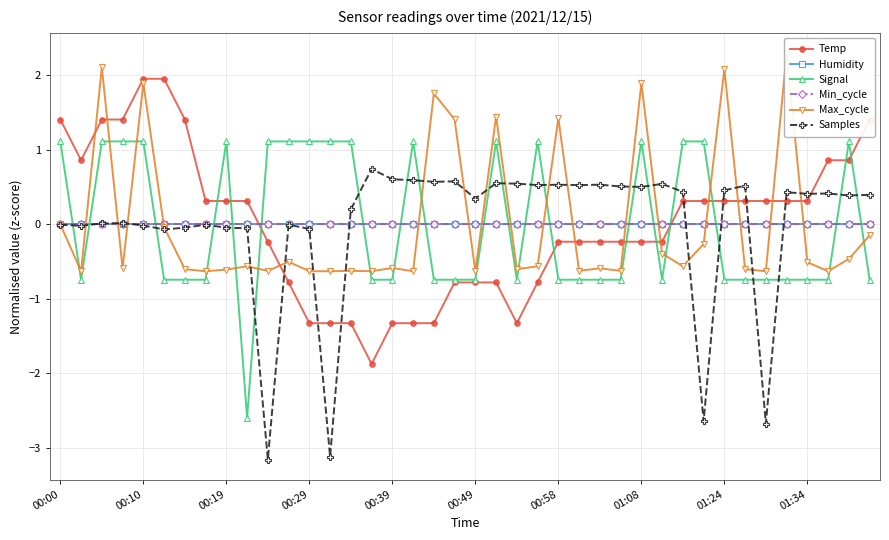

What is the difference between the second highest and second lowest values in the Temp series?

3.3